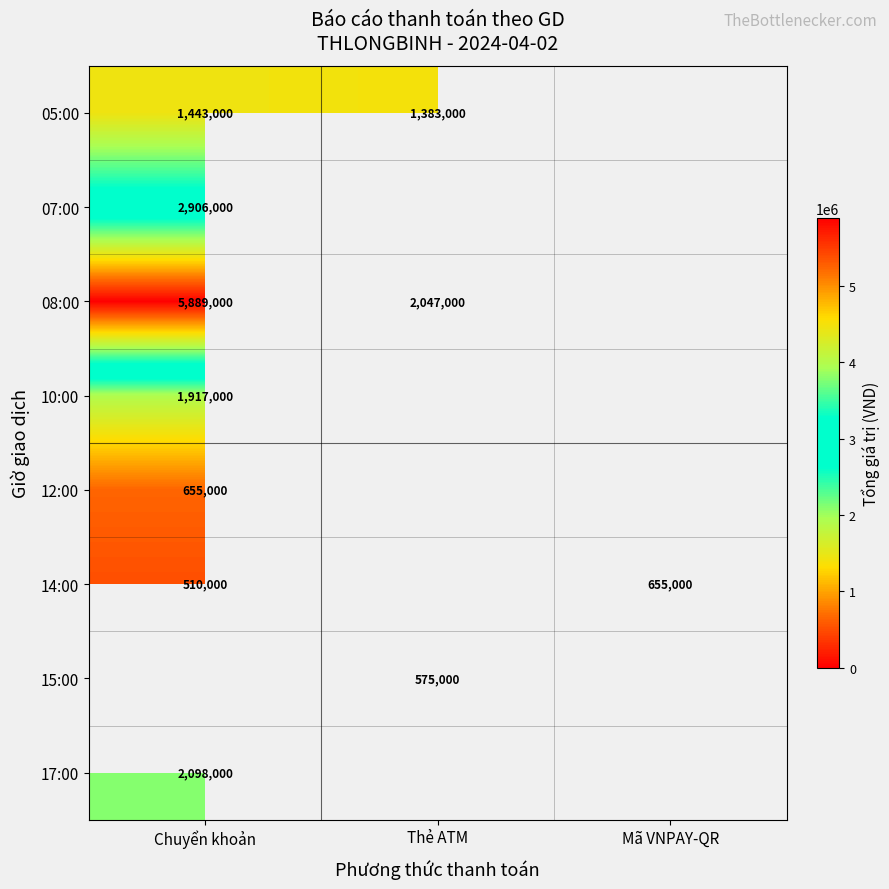

Which label corresponds to the smallest value in the chart?

Chuyển khoản